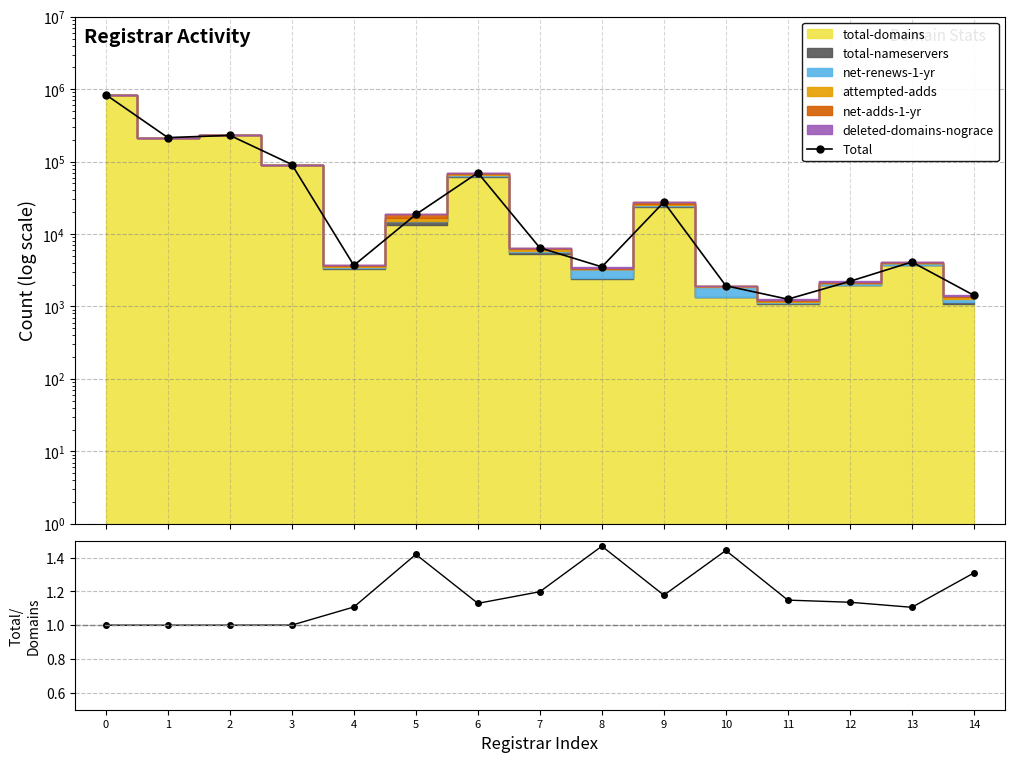

What is the difference between the values at 2 and 5?

211672